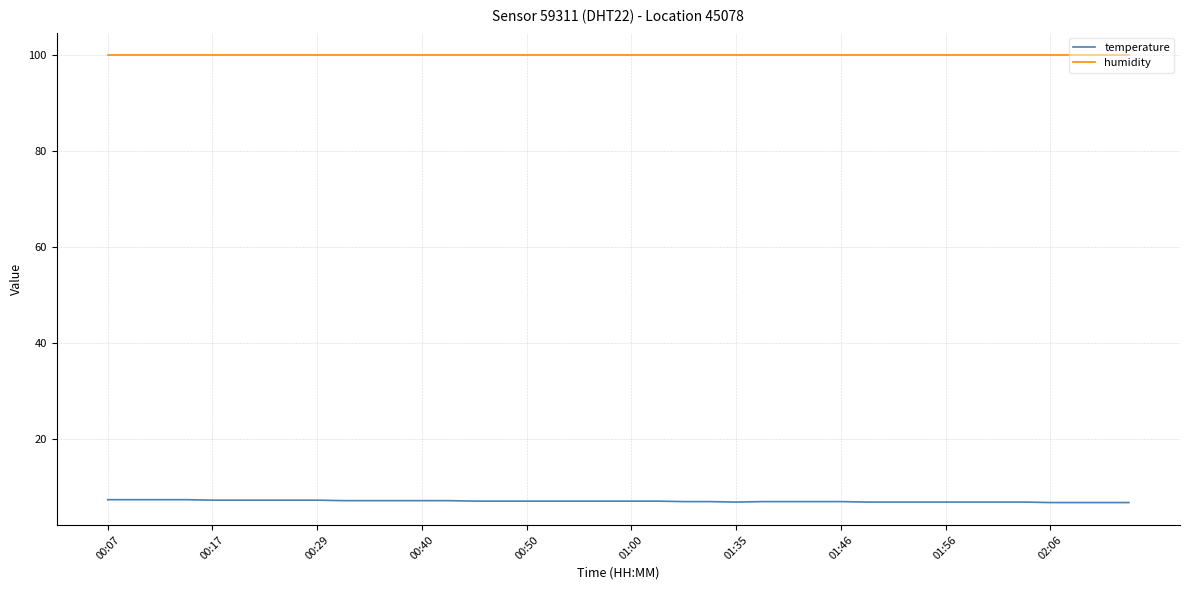

How many lines are shown in the chart?

2